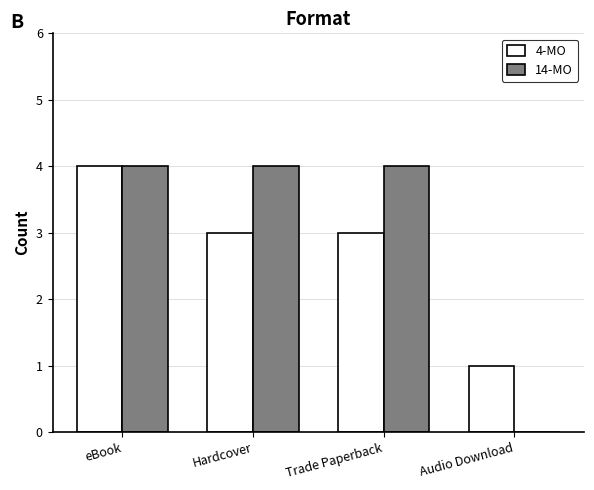

Is it true that 4-MO equals 3 at Trade Paperback?

True